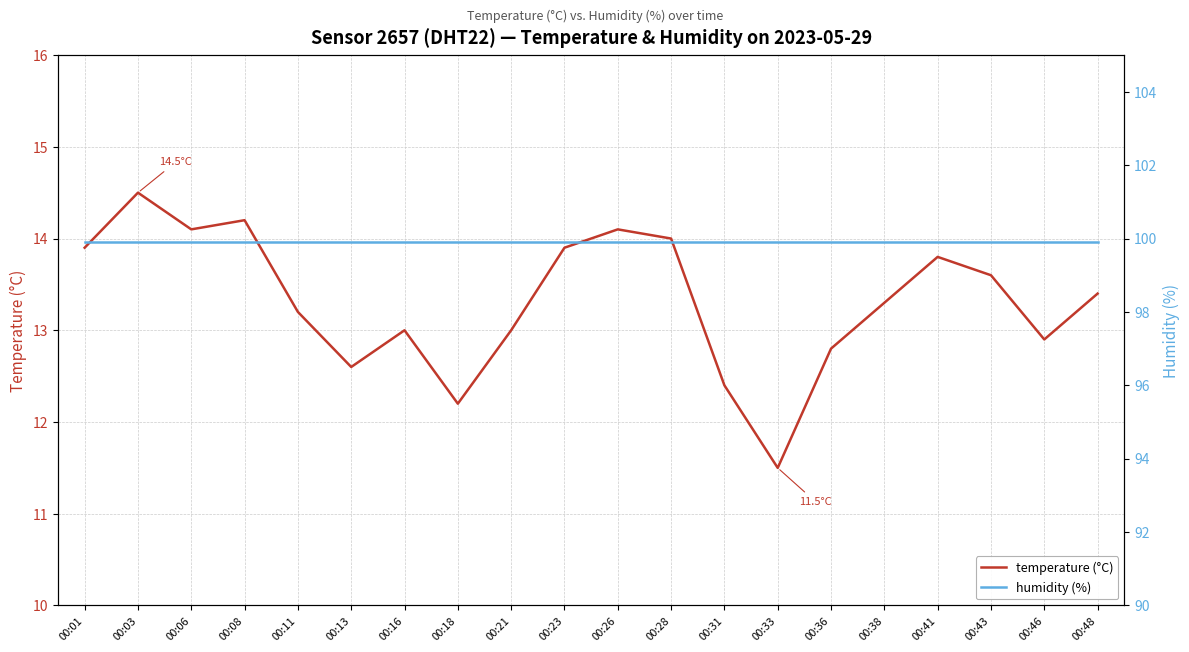

True or false: humidity (%) has more than 2 points higher than both neighbors.

False